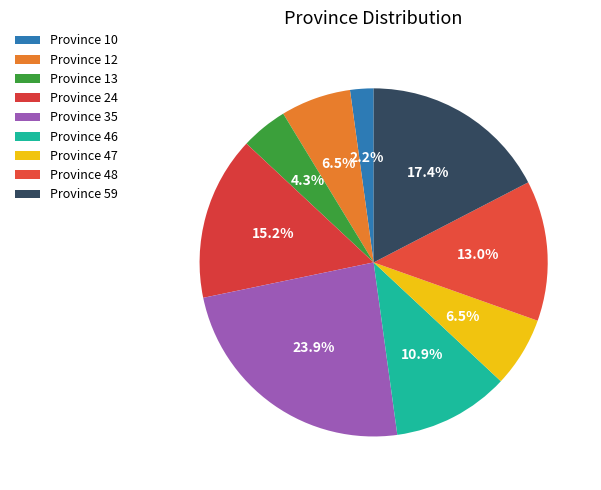

How many segments does this pie chart have?

9